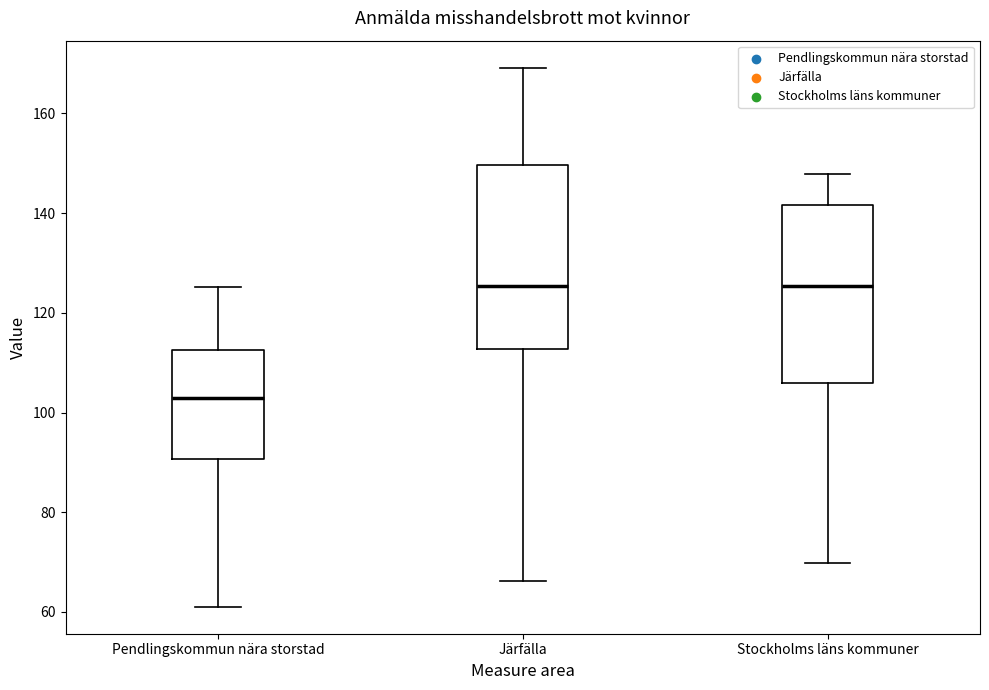

Which box's median line is the lowest?

Pendlingskommun nära storstad